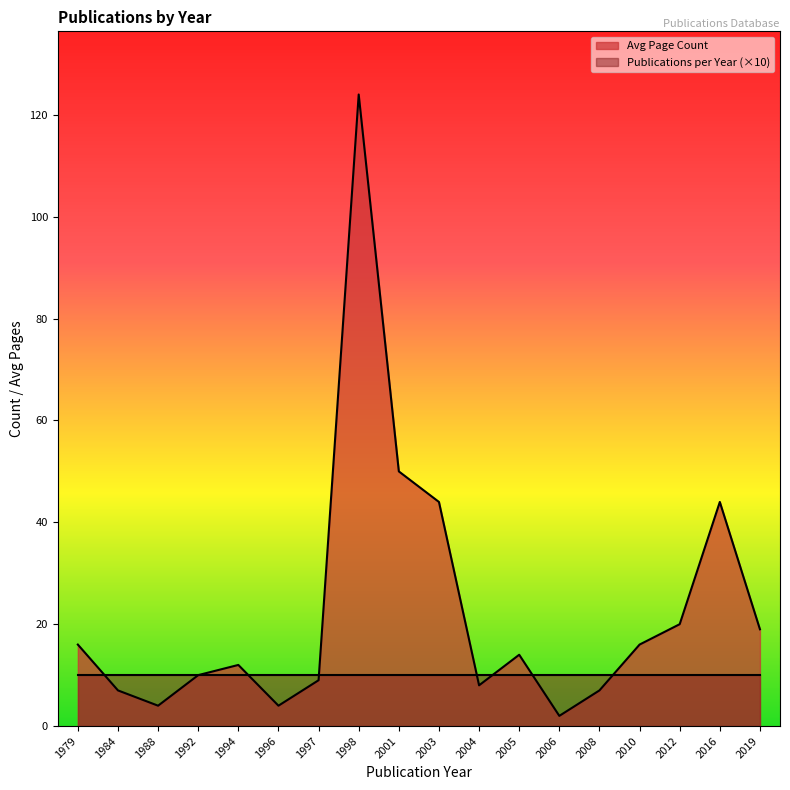

The chart shows a value of 1 at 2006. True or false?

False